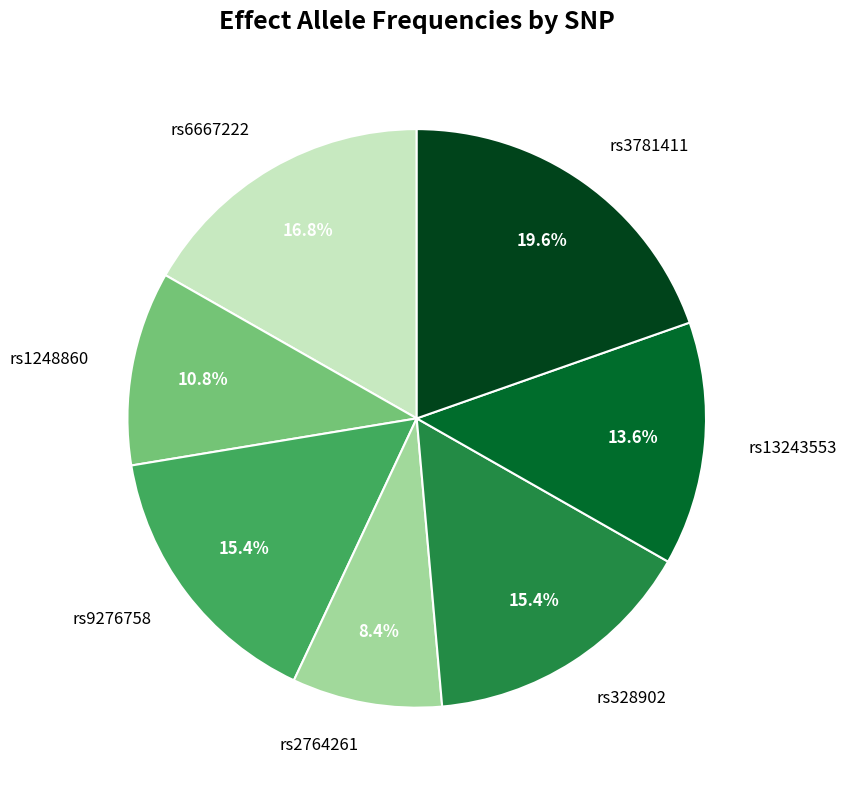

Which category has the biggest portion of the pie?

rs3781411